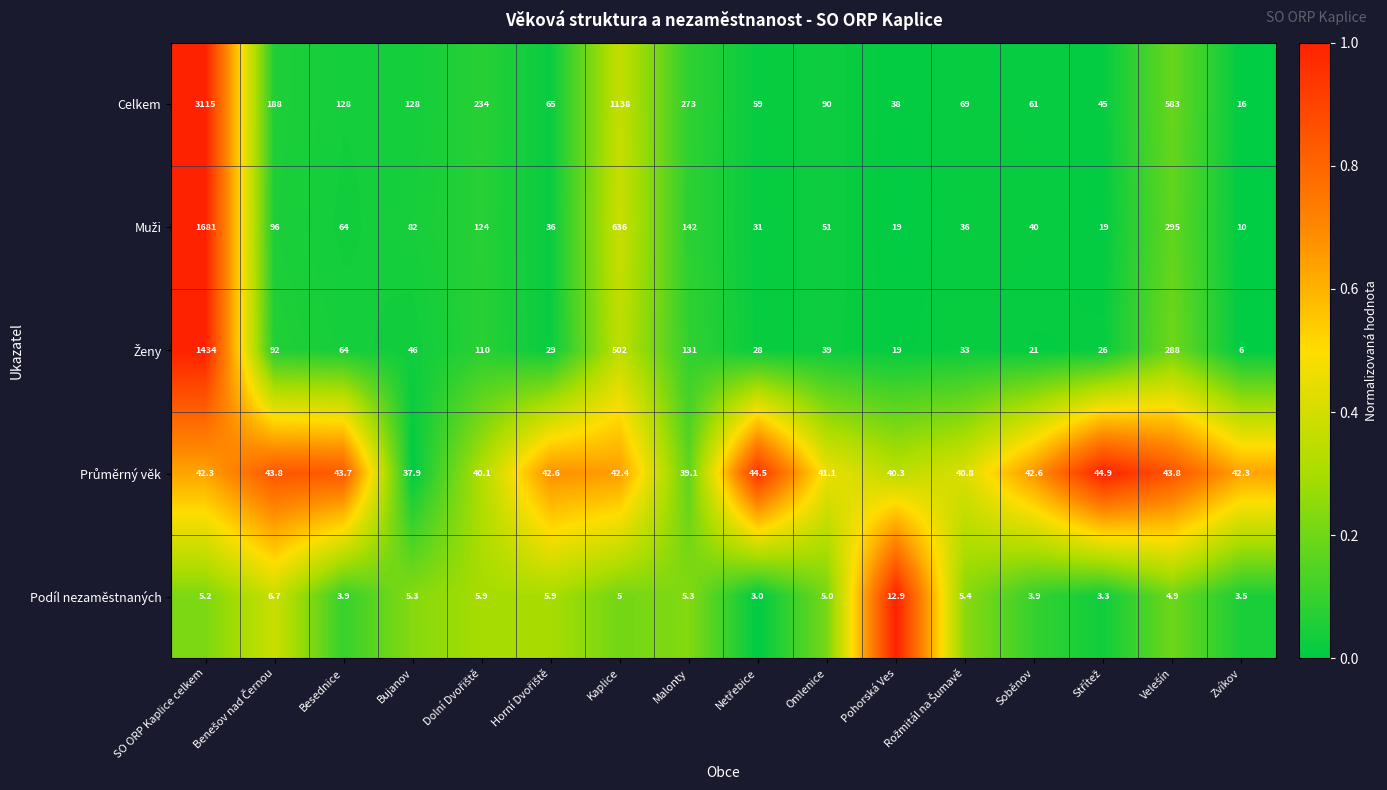

What is the highest value of the Podíl nezaměstnaných series?

12.9